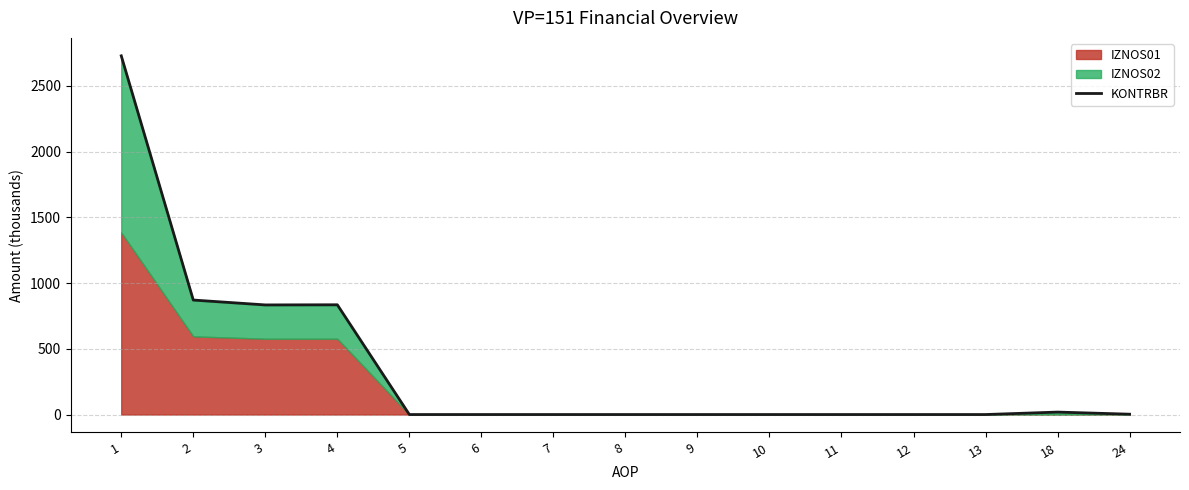

How many lines are shown in the chart?

1